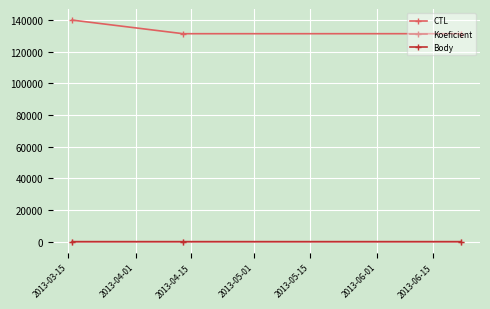

Does the chart have visible grid lines?

Yes